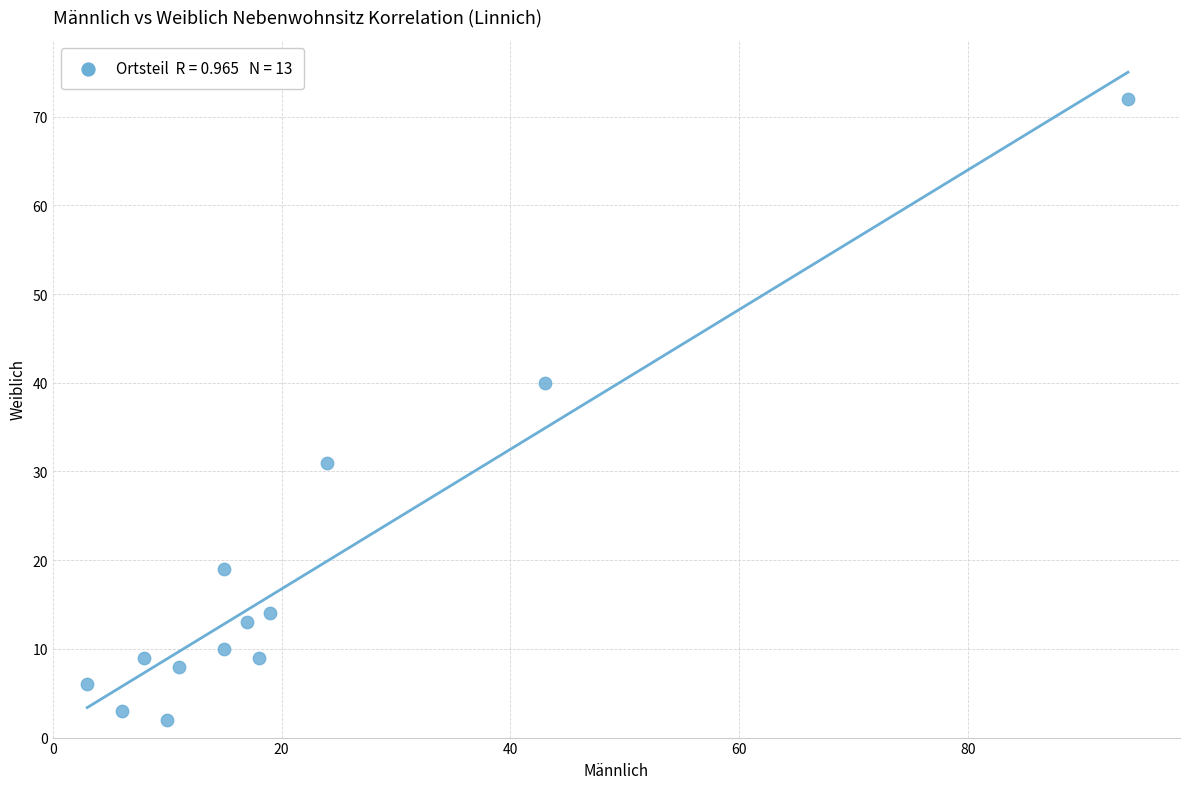

What is the range of X values (max minus min)?

91